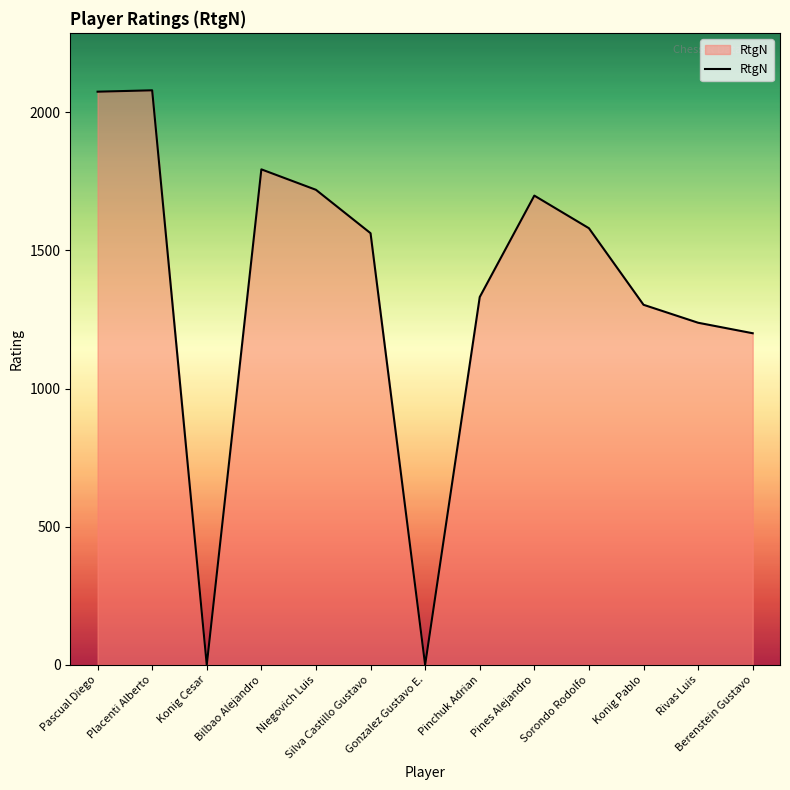

Which has a higher value, Placenti Alberto or Berenstein Gustavo?

Placenti Alberto